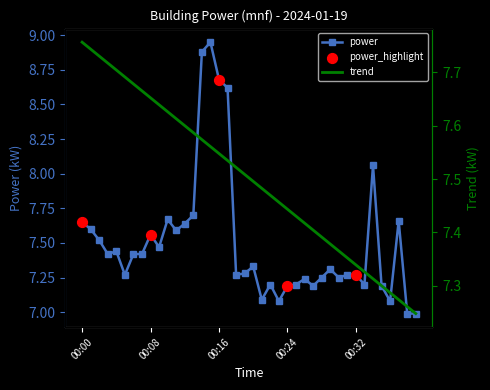

What is the change in value from 00:04 to 00:27?

-0.2